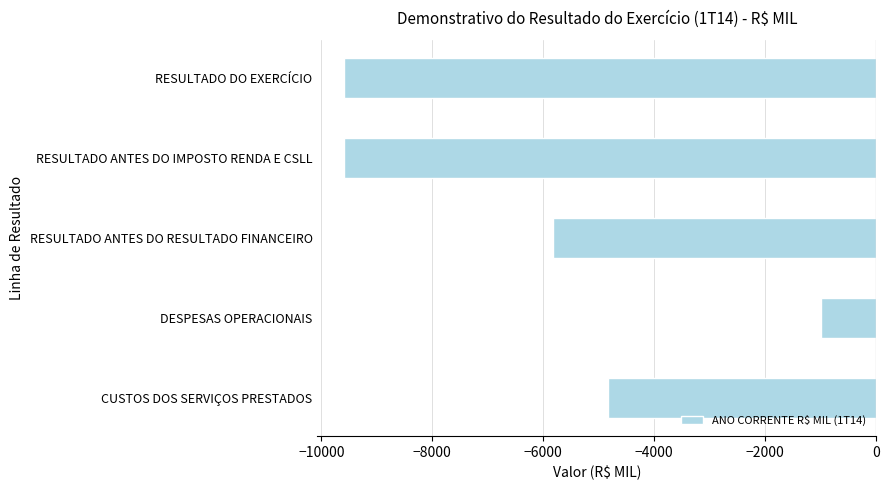

Count the number of values greater than -5822.

2